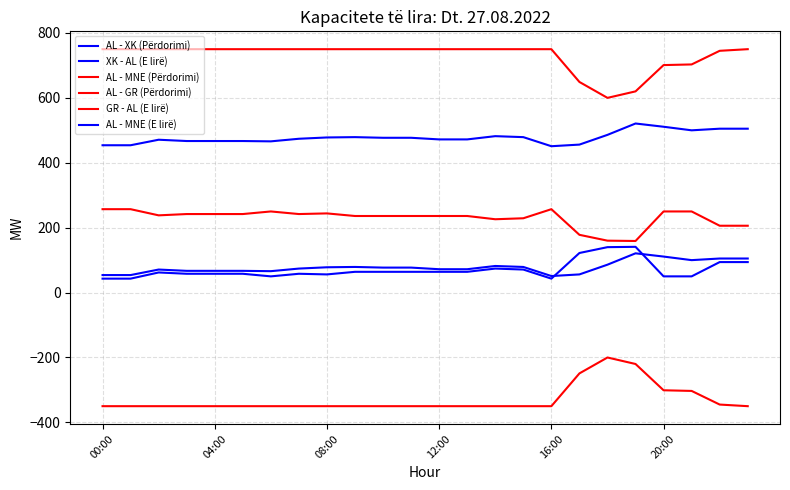

How many lines are shown in the chart?

6